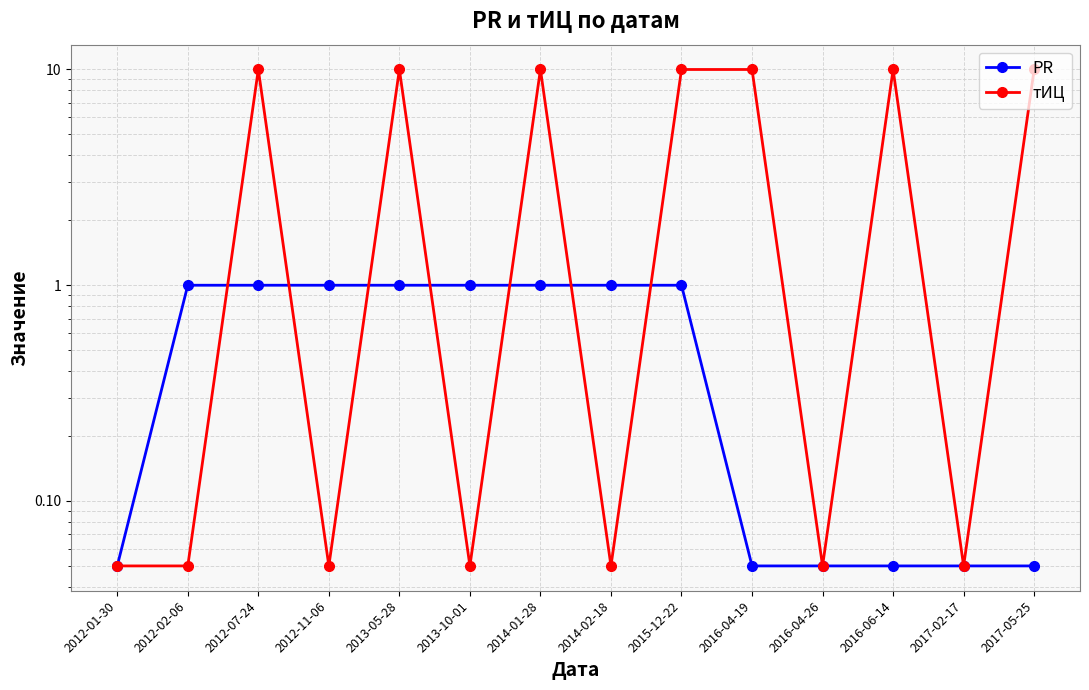

What value does the тИЦ series have at 2016-04-19?

10.0